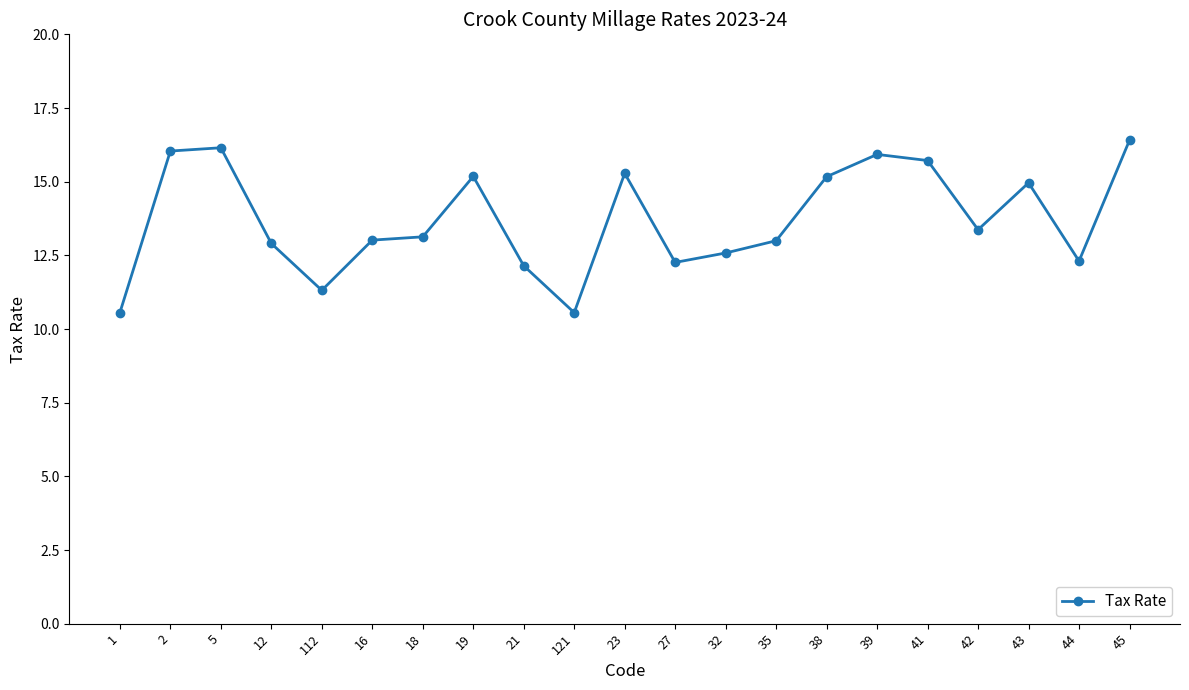

What is the maximum value shown in the chart?

16.4